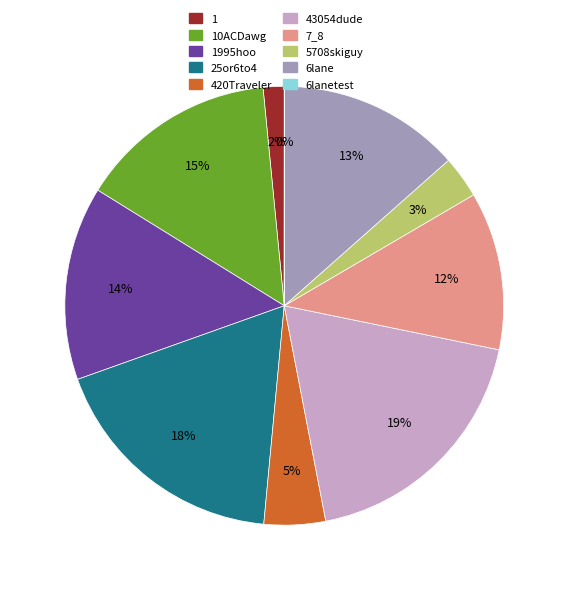

The 43054dude slice represents 5% of the pie. True or false?

False